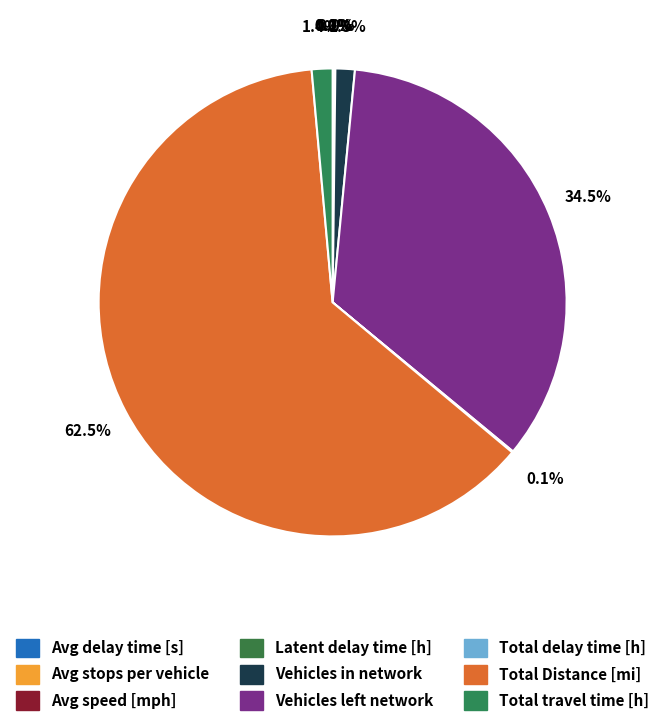

Between Avg delay time [s] and Total travel time [h], which is larger?

Total travel time [h]